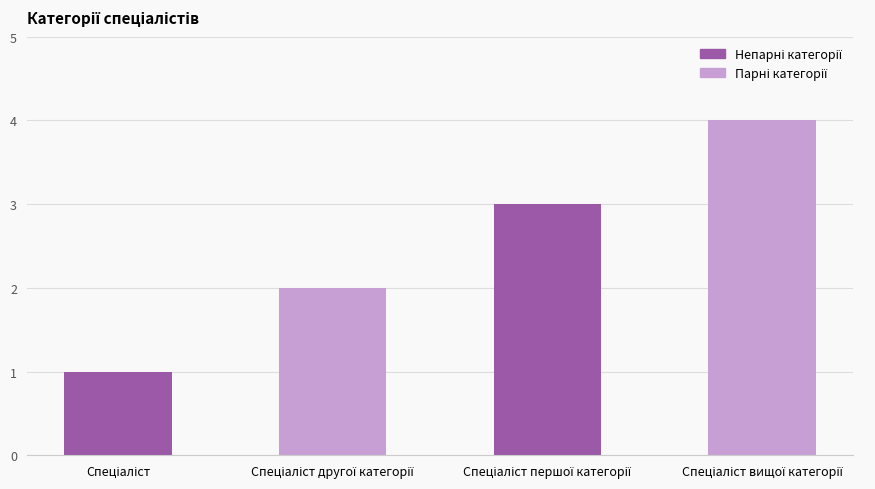

What is the sum of all values?

10